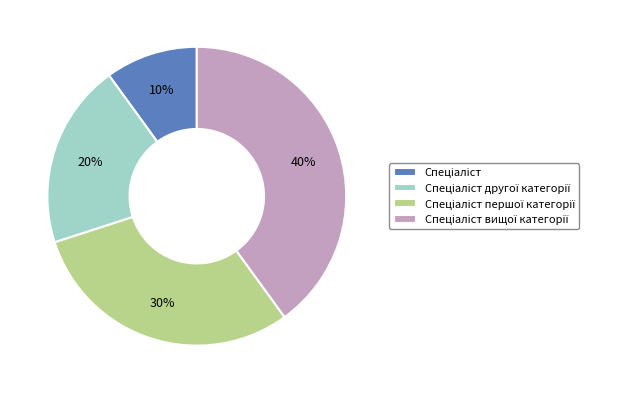

To the nearest percent, what is the average slice percentage?

25%